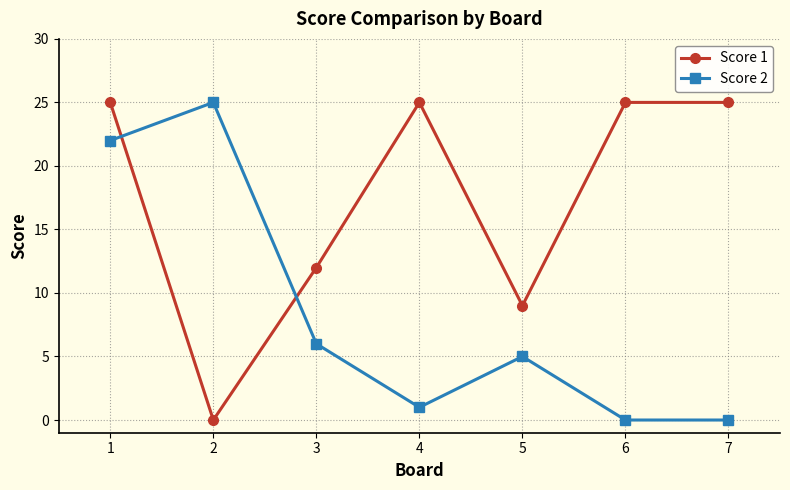

Rank the series at 2 from highest to lowest value.

Score 2, Score 1